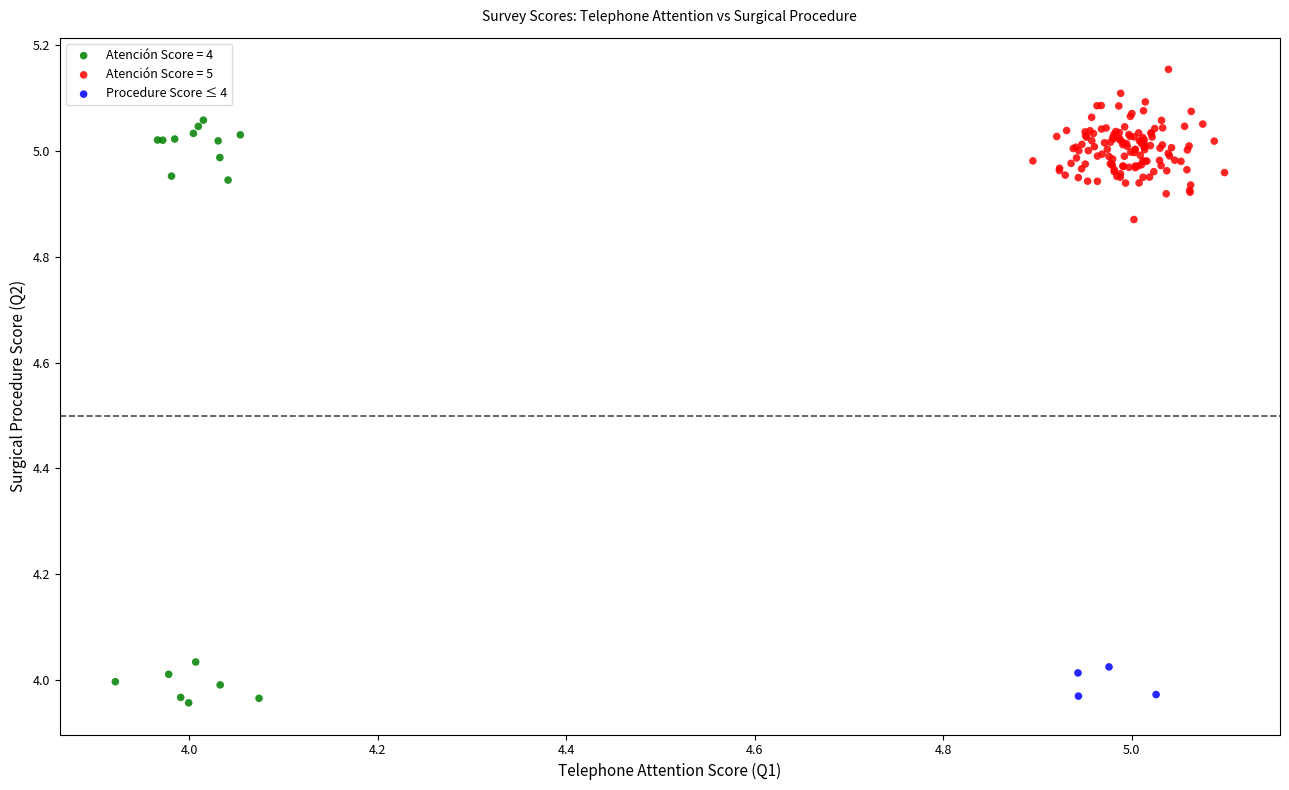

Which series has the largest Y range (max minus min)?

Atención Score = 4